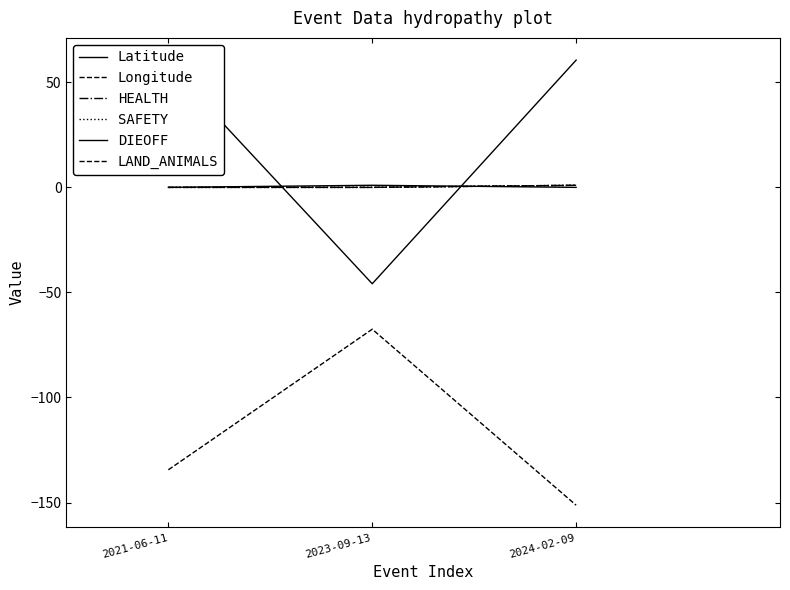

Is this an area chart (filled region under the line)?

No